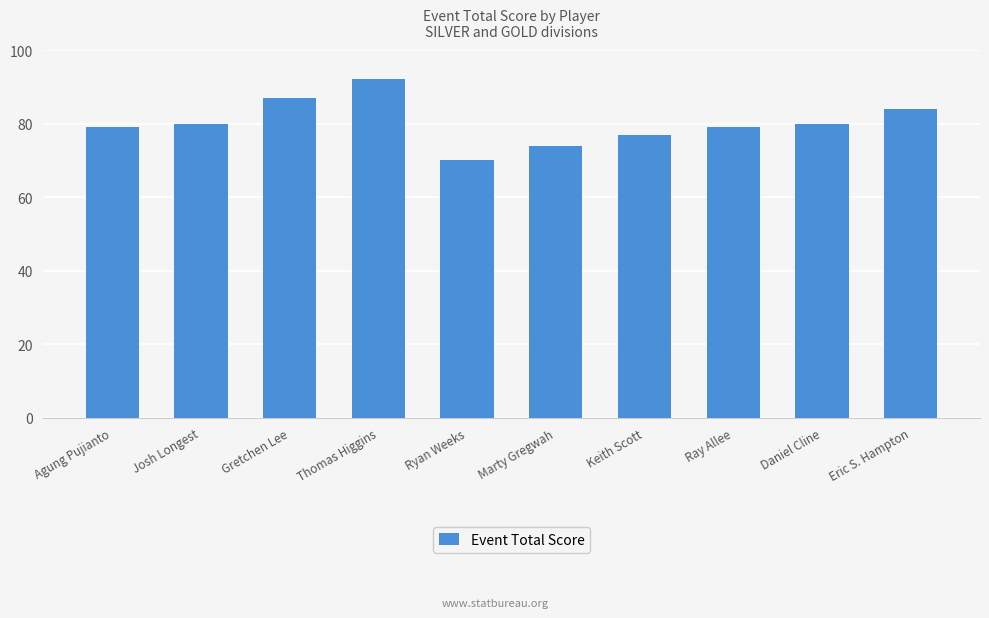

What is the smallest value displayed?

70